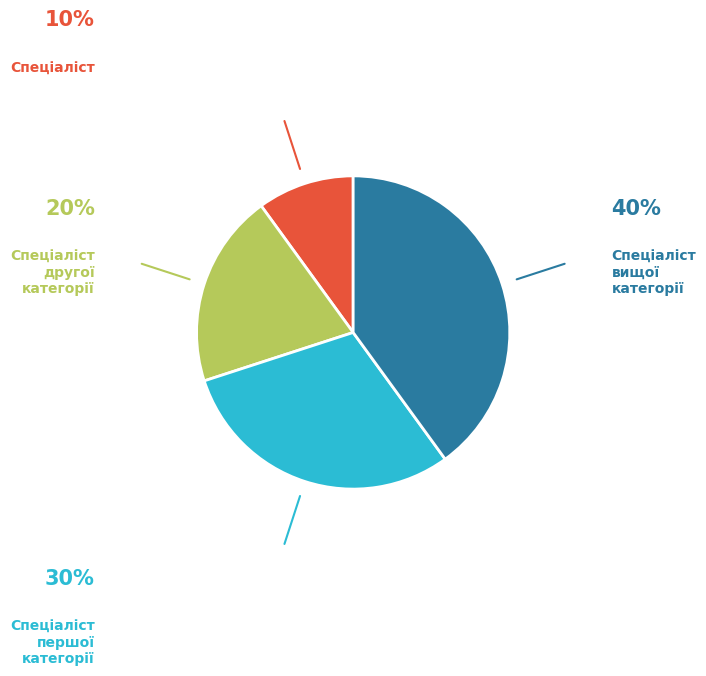

What is the largest slice in the pie chart?

Спеціаліст вищої категорії